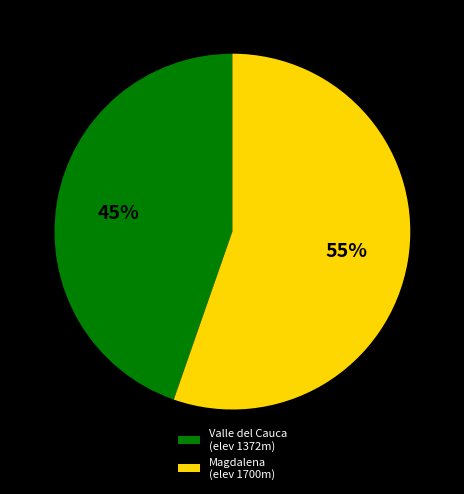

To the nearest percent, what portion does Valle del Cauca (elev 1372m) represent?

45%